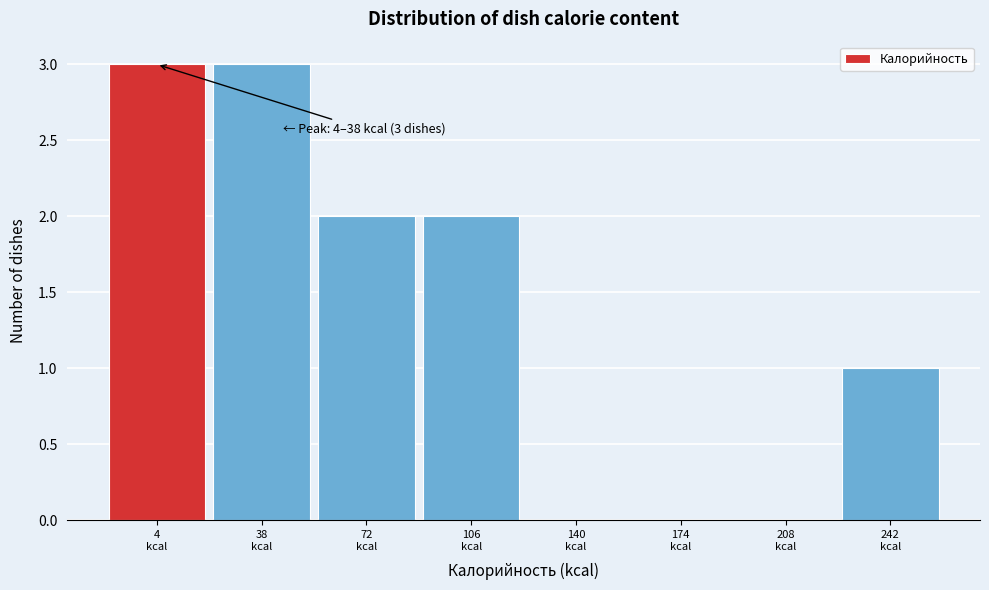

What is the greatest value displayed?

3